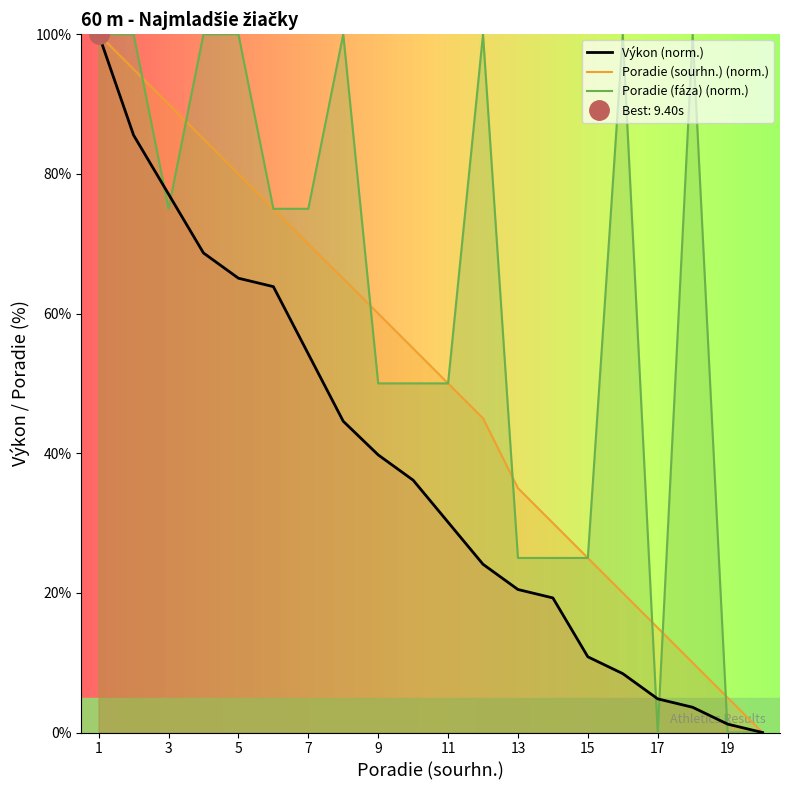

The value of Poradie (fáza) (norm.) at 3 is 130.6. True or false?

False